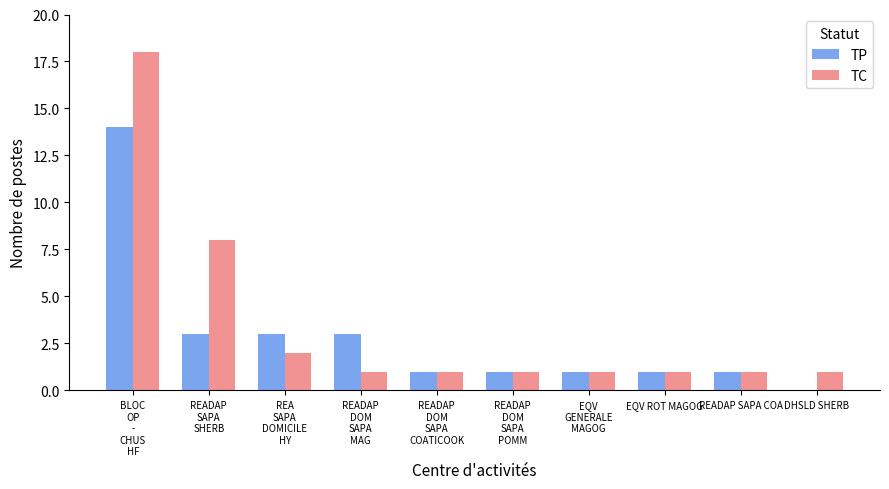

The TP series shows 0 at DHSLD SHERB. True or false?

True